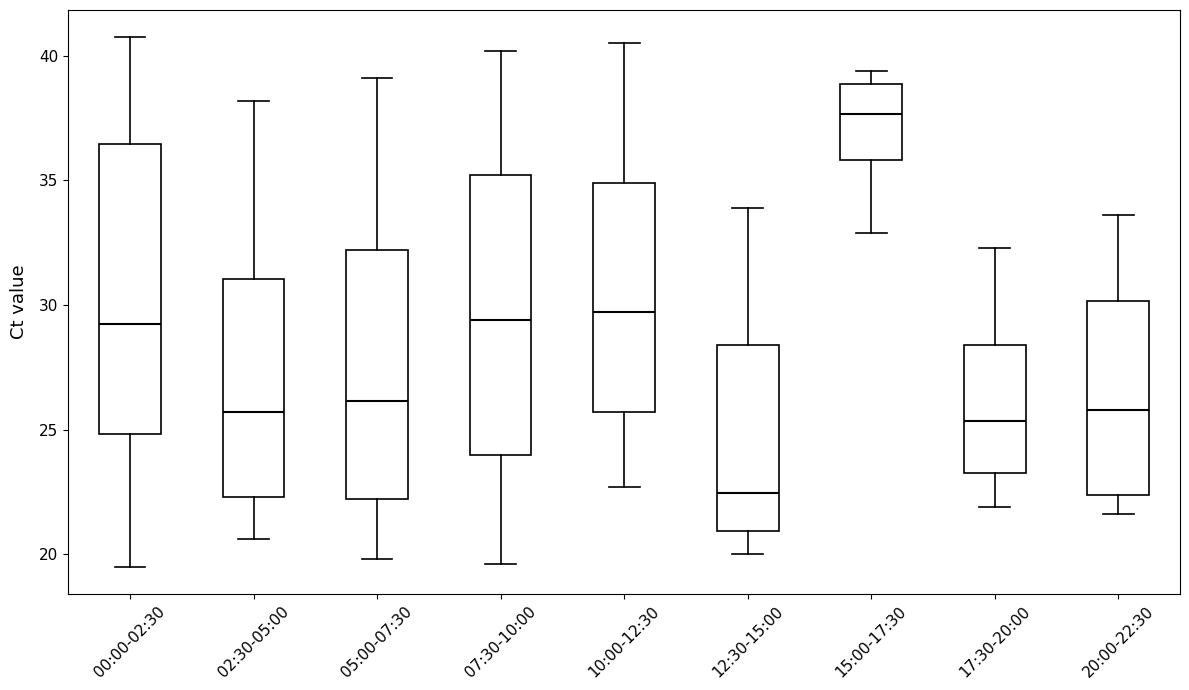

Which box's median line is the lowest?

12:30-15:00